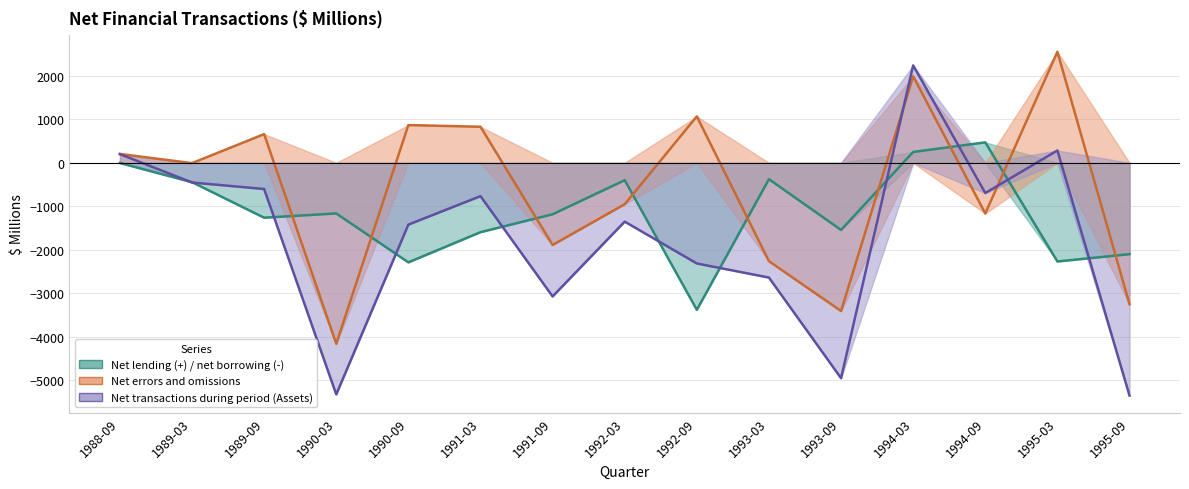

Reading left to right, what are all the values shown in this chart?

Net lending (+) / net borrowing (-): 1988-09=-4	1989-03=-445	1989-09=-1263	1990-03=-1165	1990-09=-2290	1991-03=-1596	1991-09=-1184	1992-03=-400	1992-09=-3383	1993-03=-377	1993-09=-1545	1994-03=250	1994-09=470	1995-03=-2270	1995-09=-2102
Net errors and omissions: 1988-09=203	1989-03=-8	1989-09=660	1990-03=-4163	1990-09=868	1991-03=829	1991-09=-1890	1992-03=-953	1992-09=1067	1993-03=-2263	1993-09=-3410	1994-03=1990	1994-09=-1166	1995-03=2553	1995-09=-3253
Net transactions during period (Assets): 1988-09=199	1989-03=-453	1989-09=-603	1990-03=-5328	1990-09=-1422	1991-03=-767	1991-09=-3074	1992-03=-1353	1992-09=-2316	1993-03=-2640	1993-09=-4955	1994-03=2240	1994-09=-696	1995-03=283	1995-09=-5355